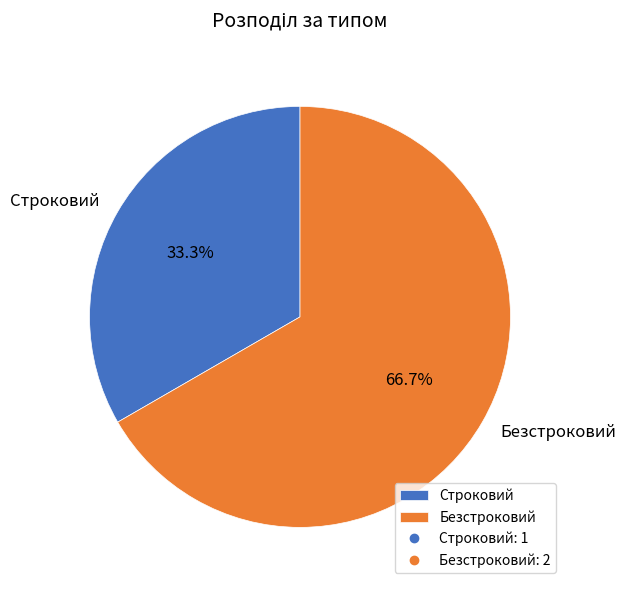

What percentage is the Безстроковий slice, to the nearest percent?

67%